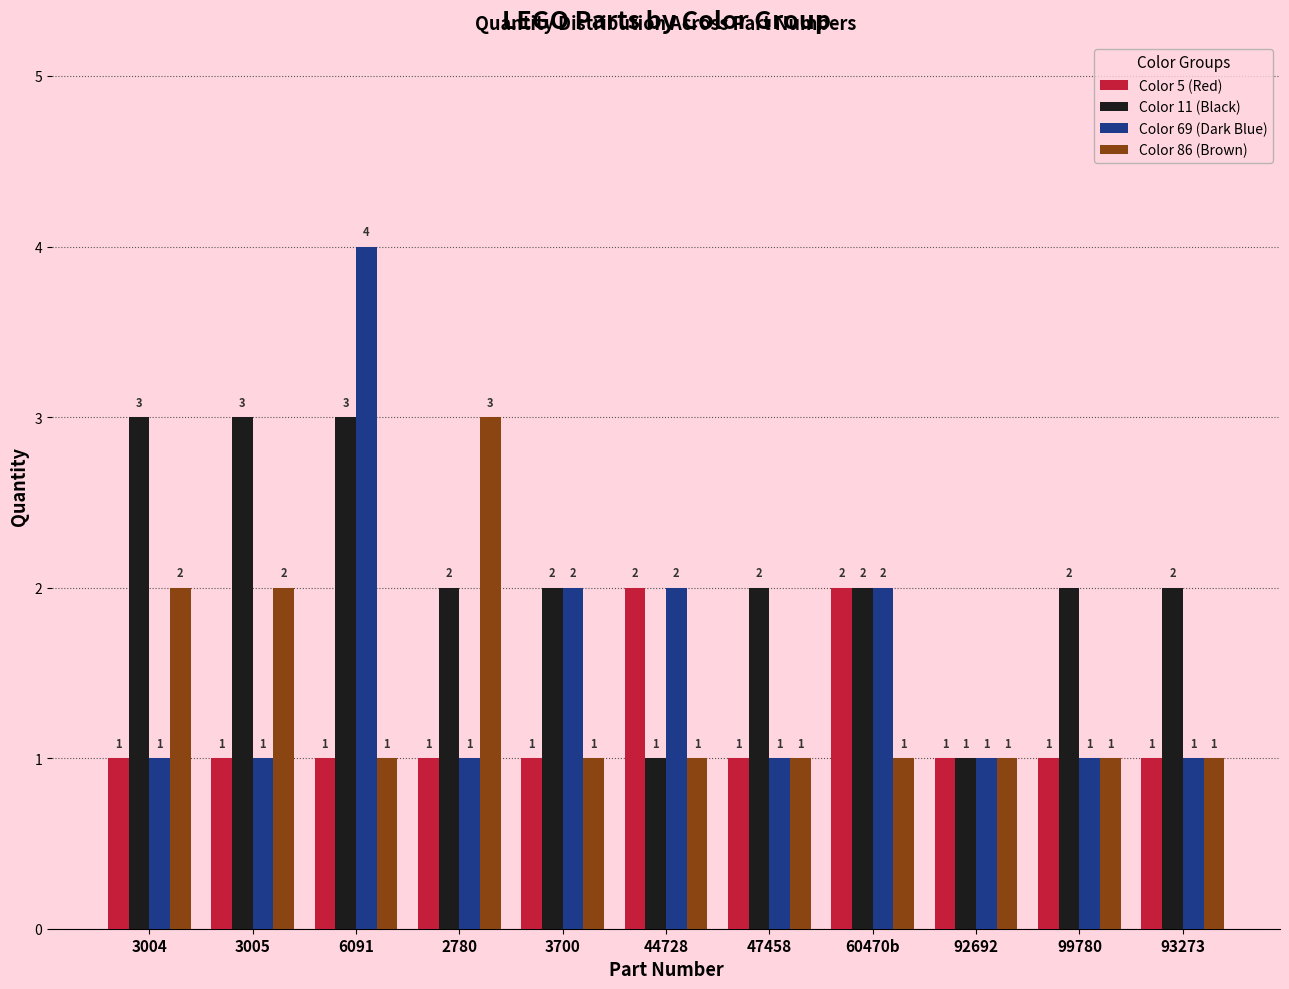

What value does the Color 5 (Red) series have at 3004?

1